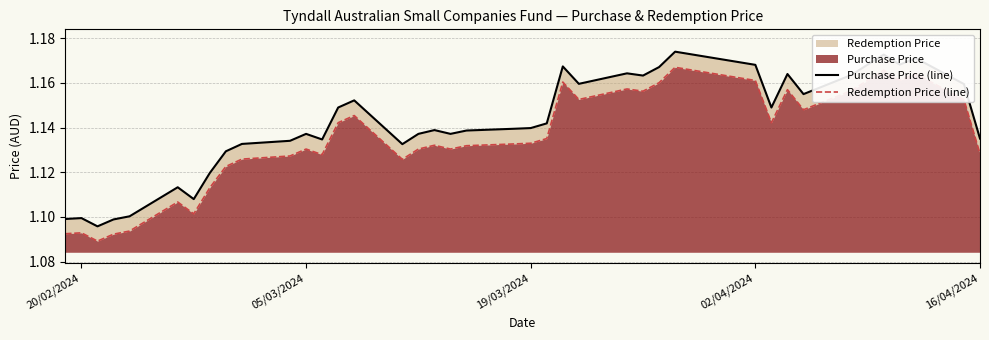

How many distinct data groups are displayed?

2